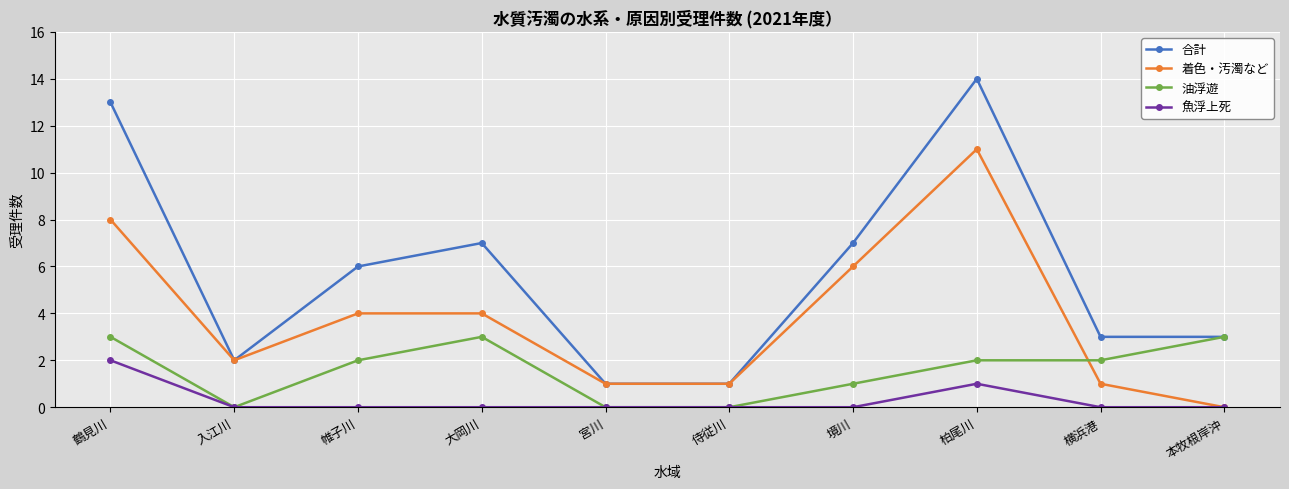

What is the greatest value displayed?

14